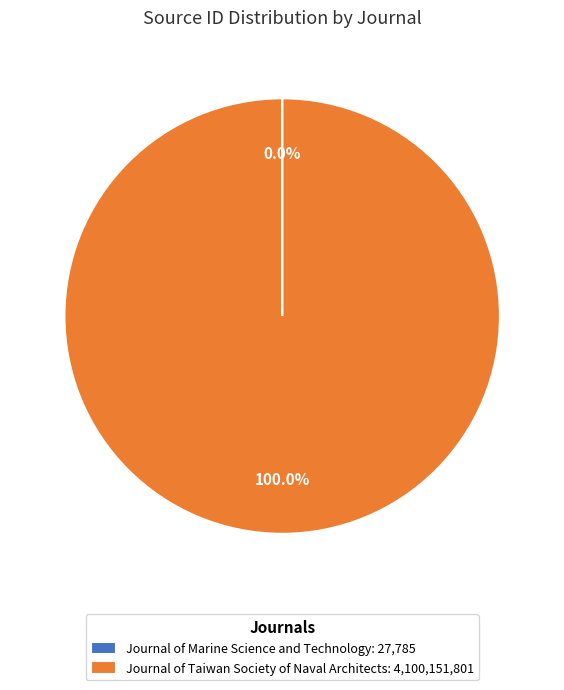

Is there a majority slice in this chart?

Yes